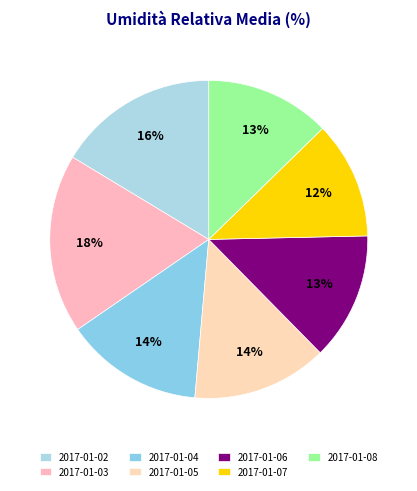

Rank the categories by value from lowest to highest.

2017-01-07, 2017-01-08, 2017-01-06, 2017-01-05, 2017-01-04, 2017-01-02, 2017-01-03